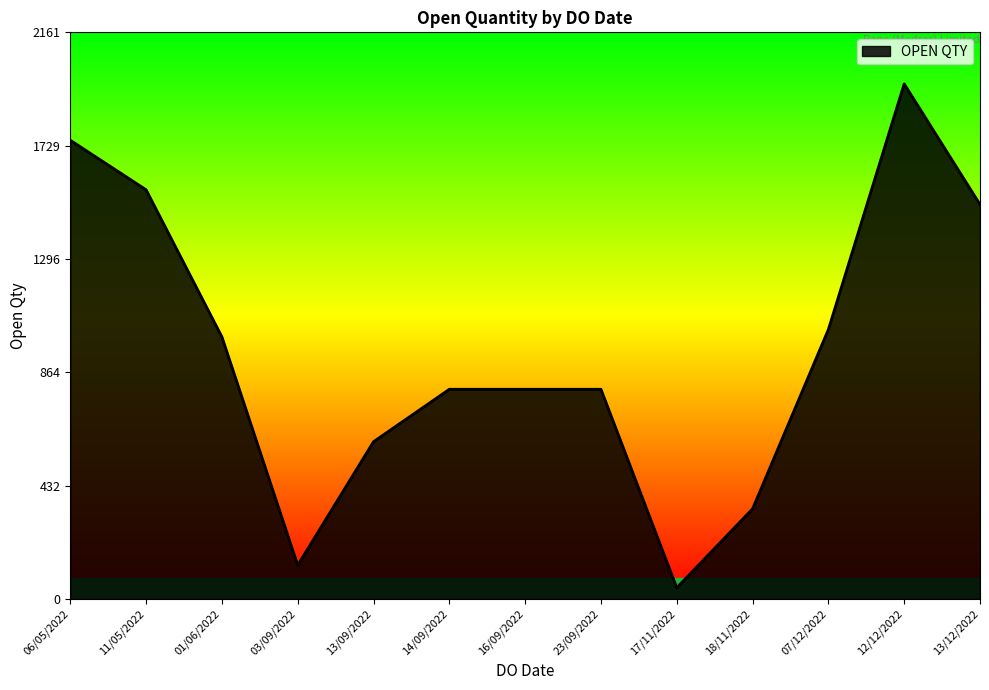

What is the smallest value displayed?

43